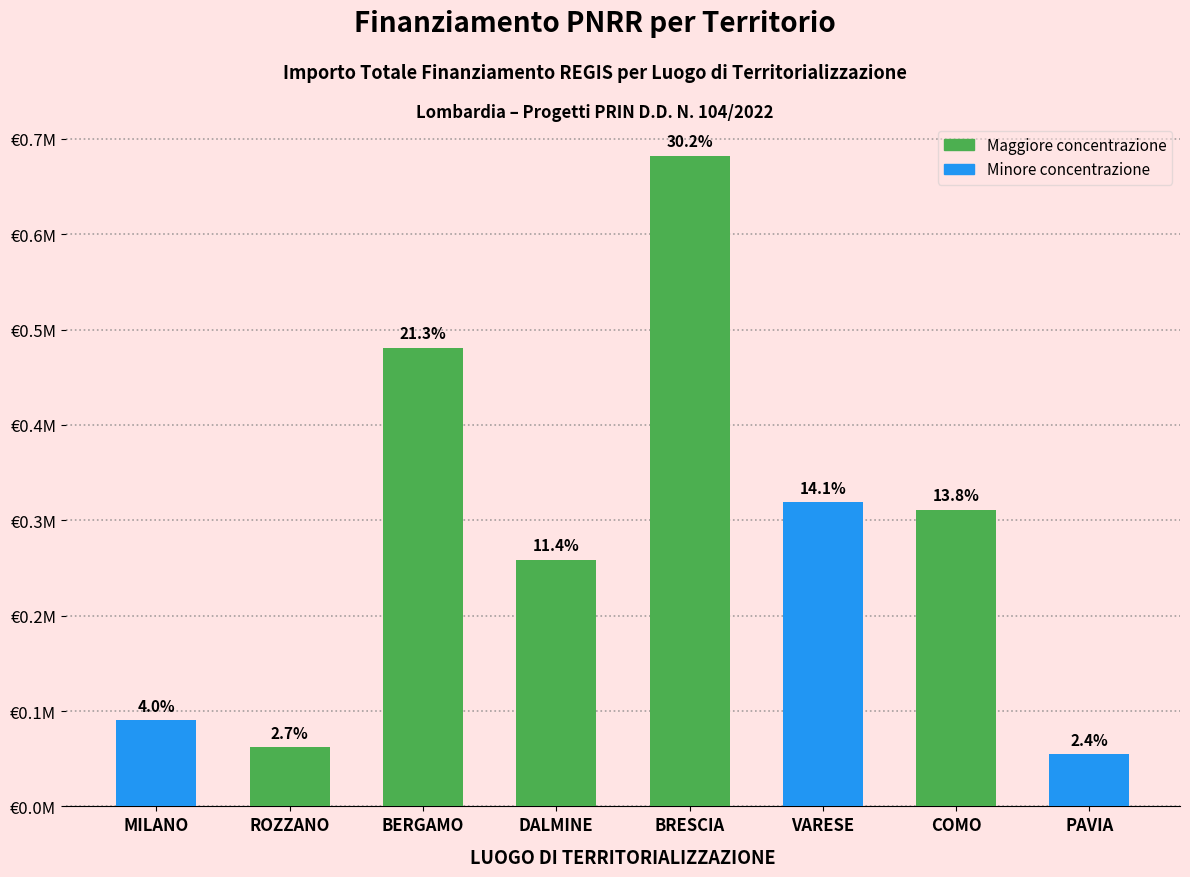

What is the change in value from BERGAMO to VARESE?

-161718.8